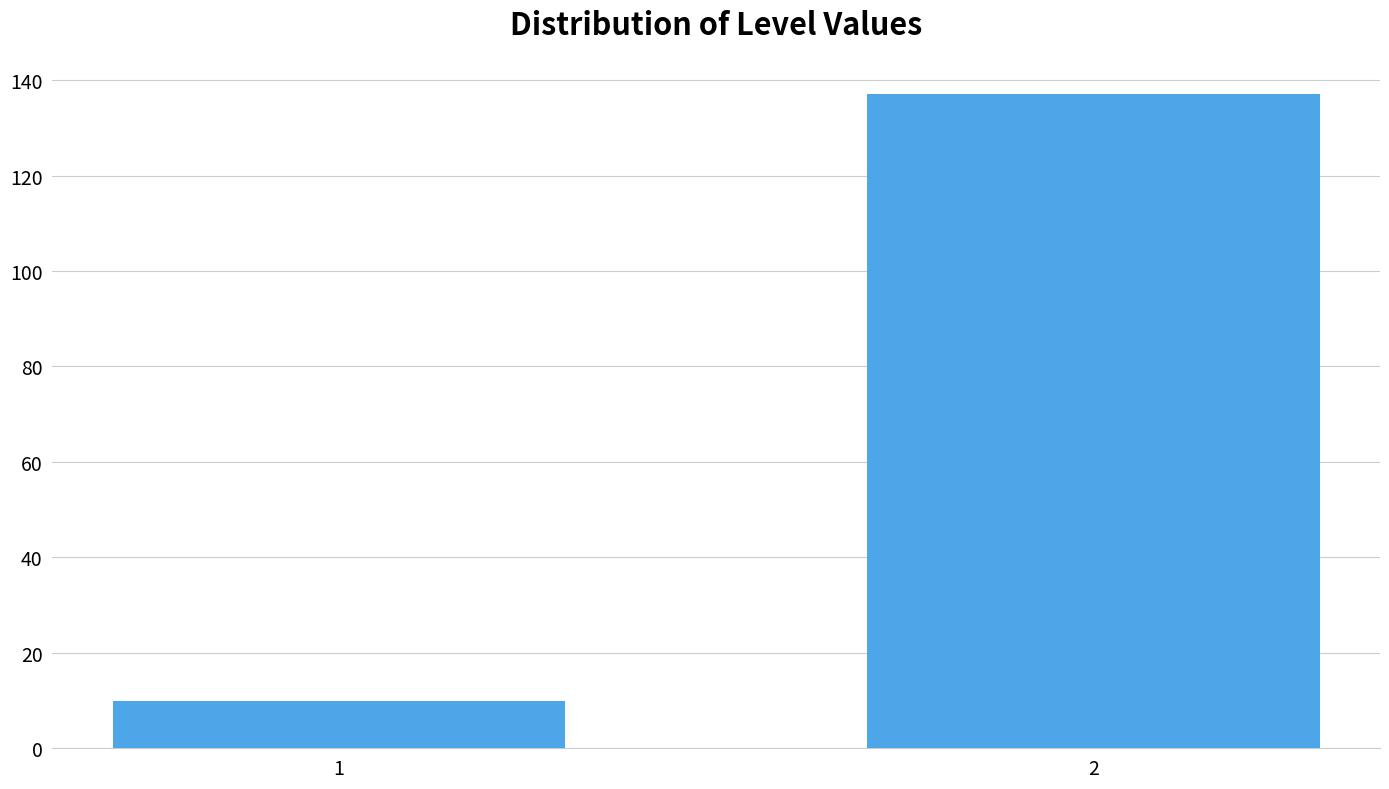

Reading right to left, list all the values displayed in this chart.

2=137	1=10